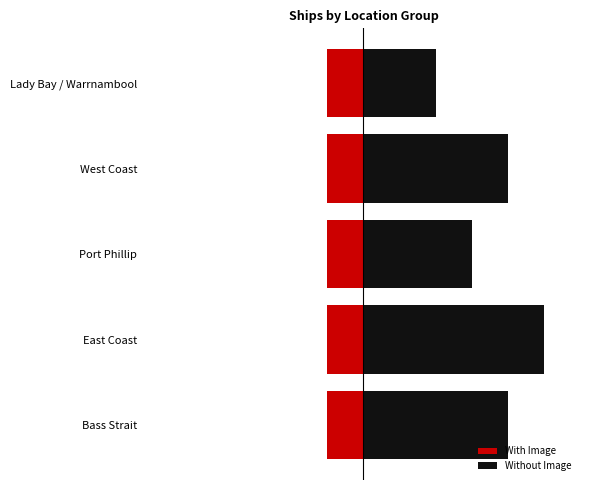

What is the value of the With Image bar at the 3rd from the left?

0.8